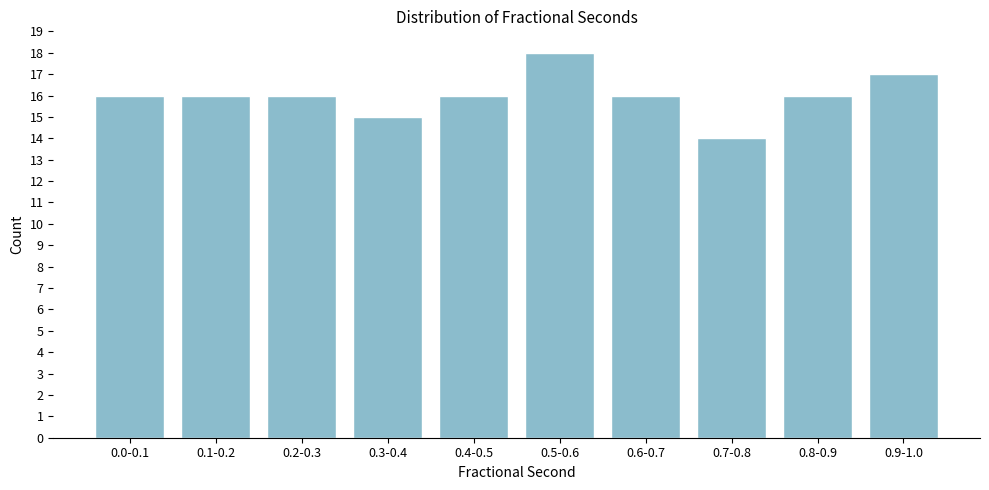

Reading left to right, what are all the values shown in this chart?

16	16	16	15	16	18	16	14	16	17